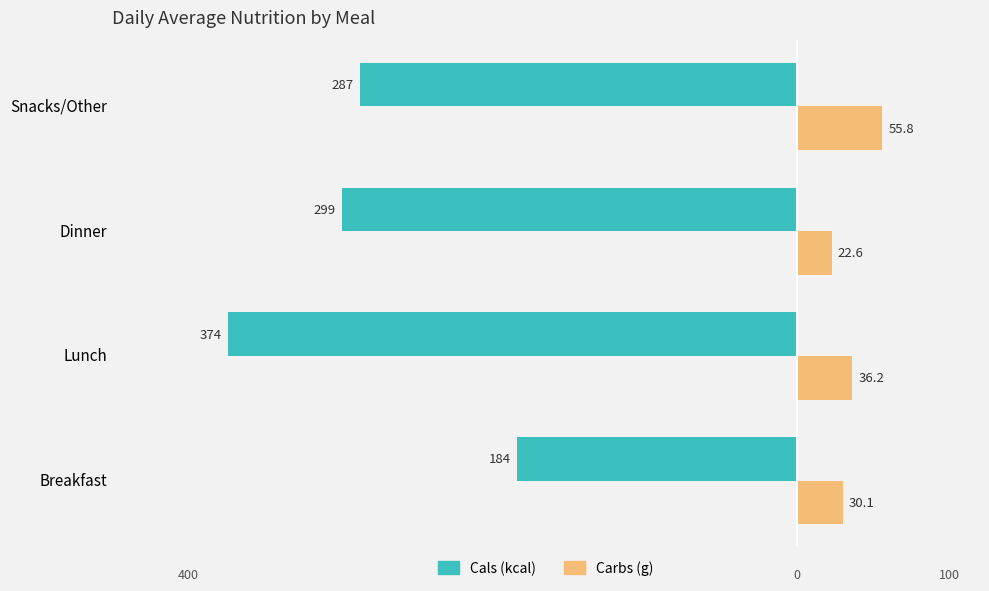

How many values in the Carbs (g) series are below 36?

2